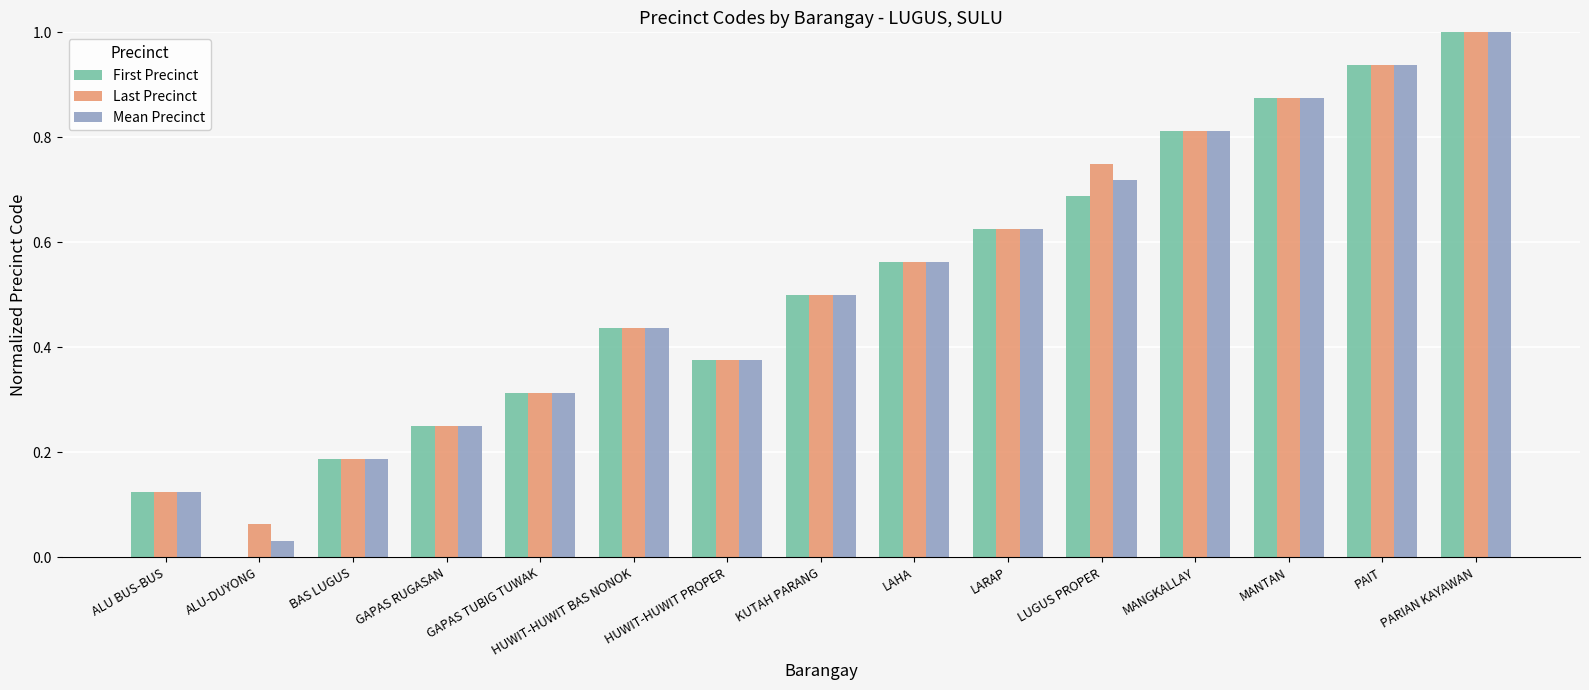

Between LARAP and LUGUS PROPER, which series saw the biggest shift?

Last Precinct